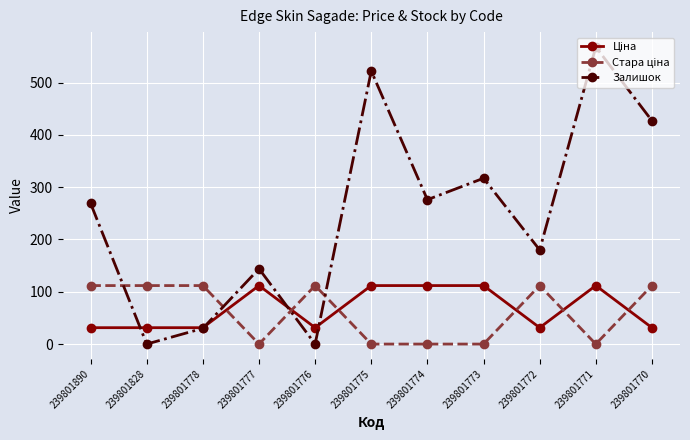

At which category is the sum across all series the highest?

239801771